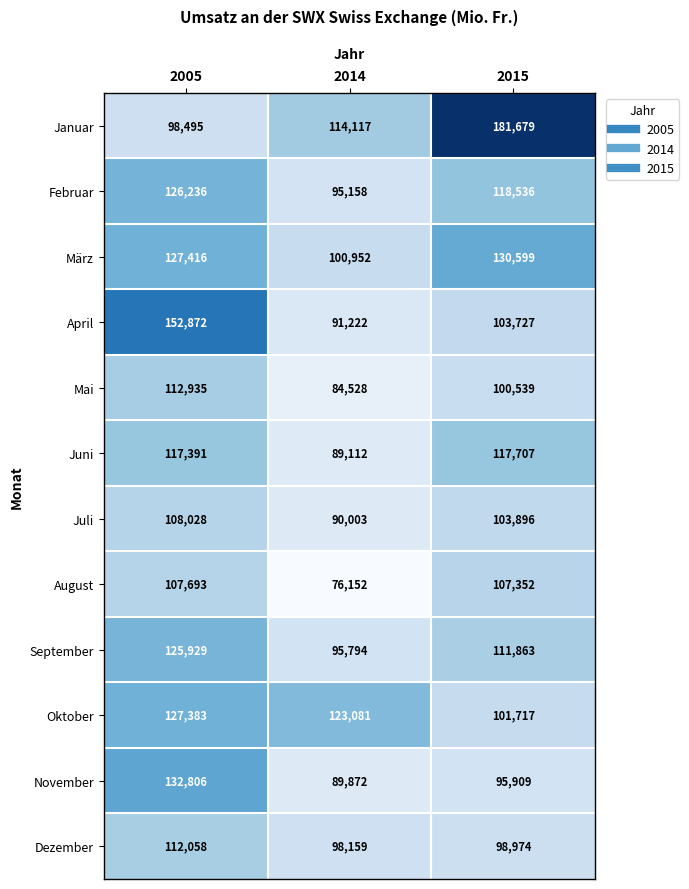

Which label corresponds to the largest value in the chart?

2015